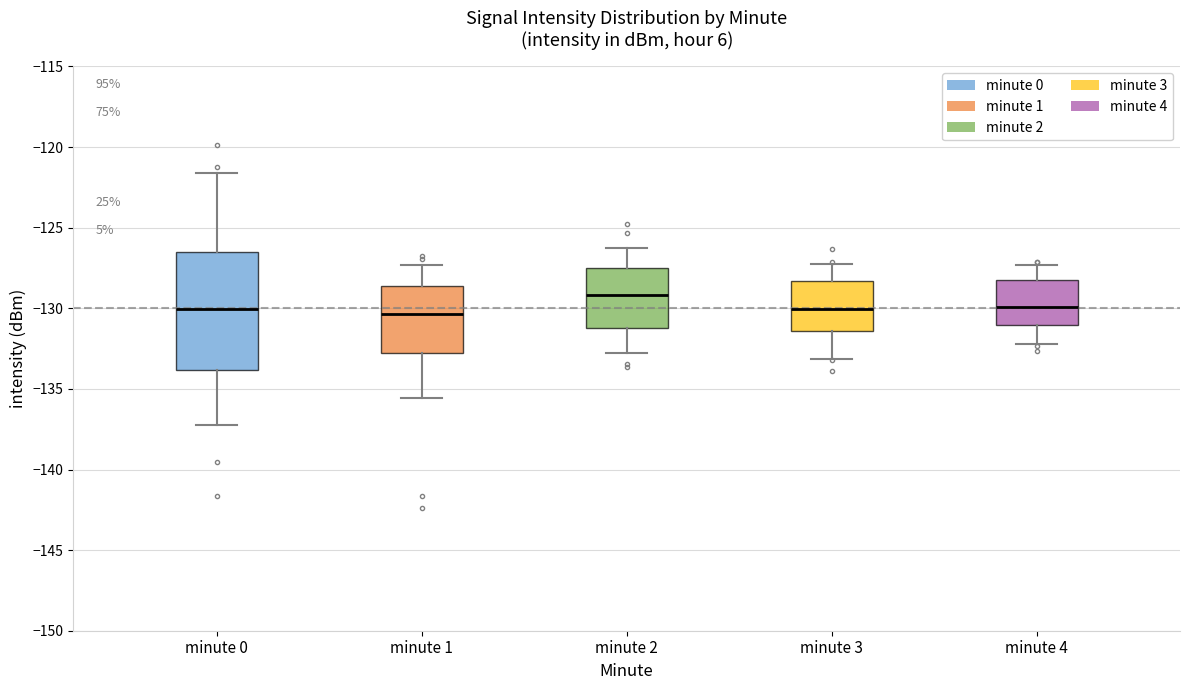

Reading left to right, transcribe this box plot: for each box, give where its median line is, the range the box spans, and where its two whiskers end, as read against the y-axis. The values are not printed on the chart, so give them approximately, as read against the axis.

minute 0: median -130.0, box -134.0 to -126.5, whiskers -137.0 to -121.5
minute 1: median -130.5, box -133.0 to -128.5, whiskers -135.5 to -127.5
minute 2: median -129.0, box -131.0 to -127.5, whiskers -133.0 to -126.0
minute 3: median -130.0, box -131.5 to -128.5, whiskers -133.0 to -127.0
minute 4: median -130.0, box -131.0 to -128.0, whiskers -132.0 to -127.5